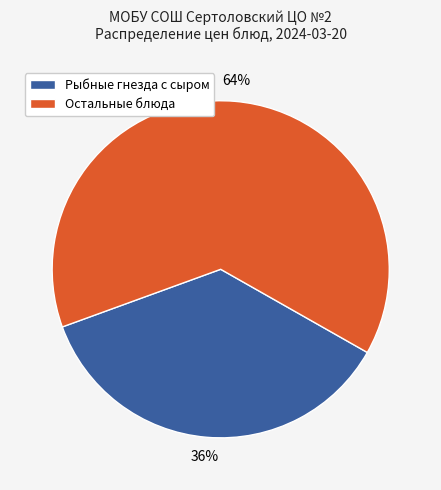

To the nearest percent, what percentage of the pie is Остальные блюда?

64%